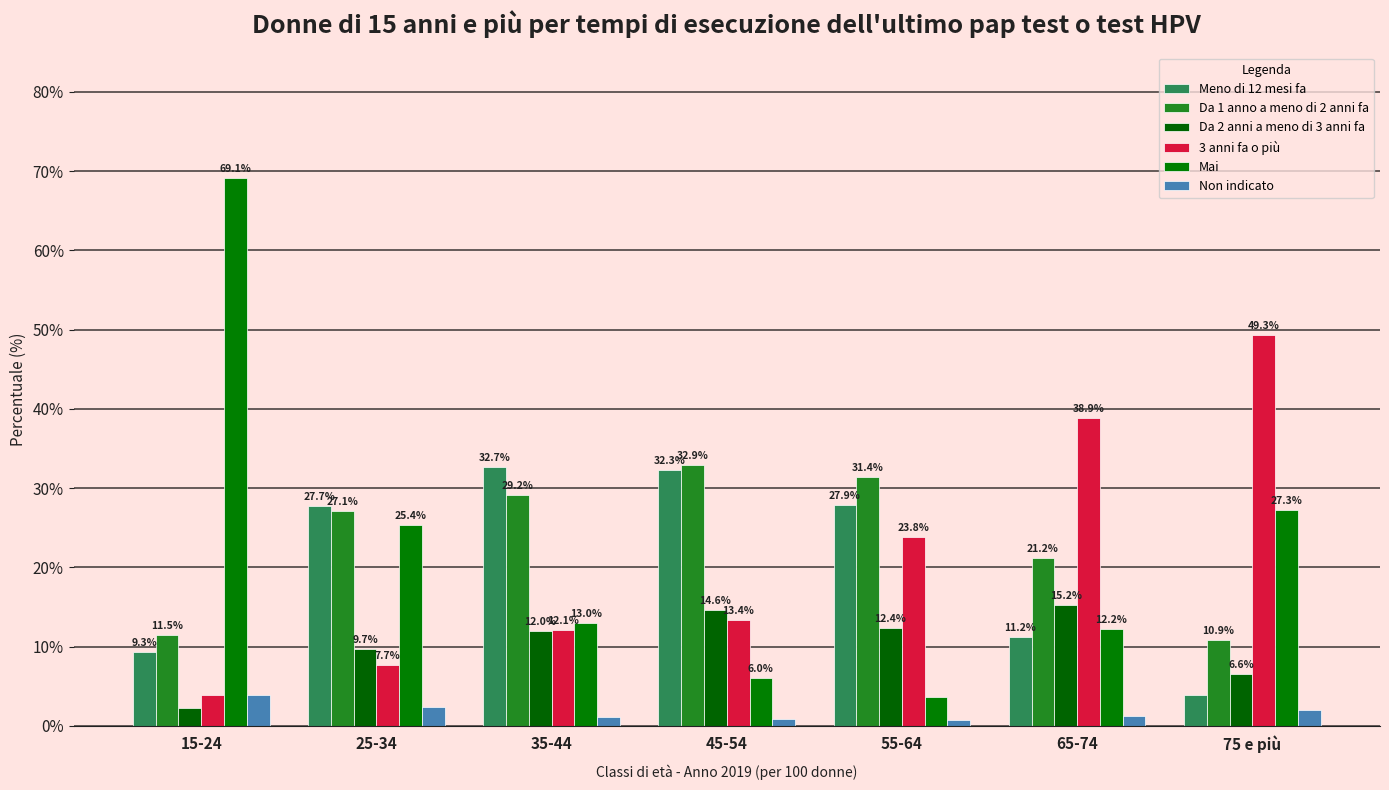

Rank the categories by Da 1 anno a meno di 2 anni fa value from highest to lowest.

45-54, 55-64, 35-44, 25-34, 65-74, 15-24, 75 e più